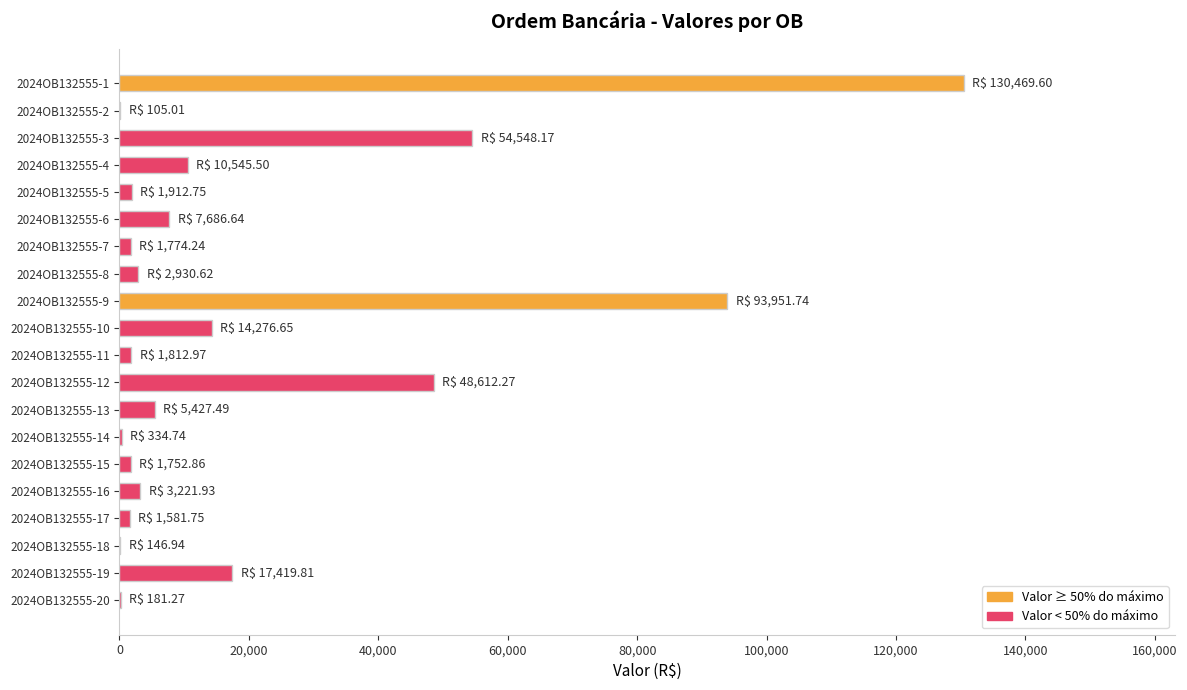

Does the chart contain stacked bars?

No